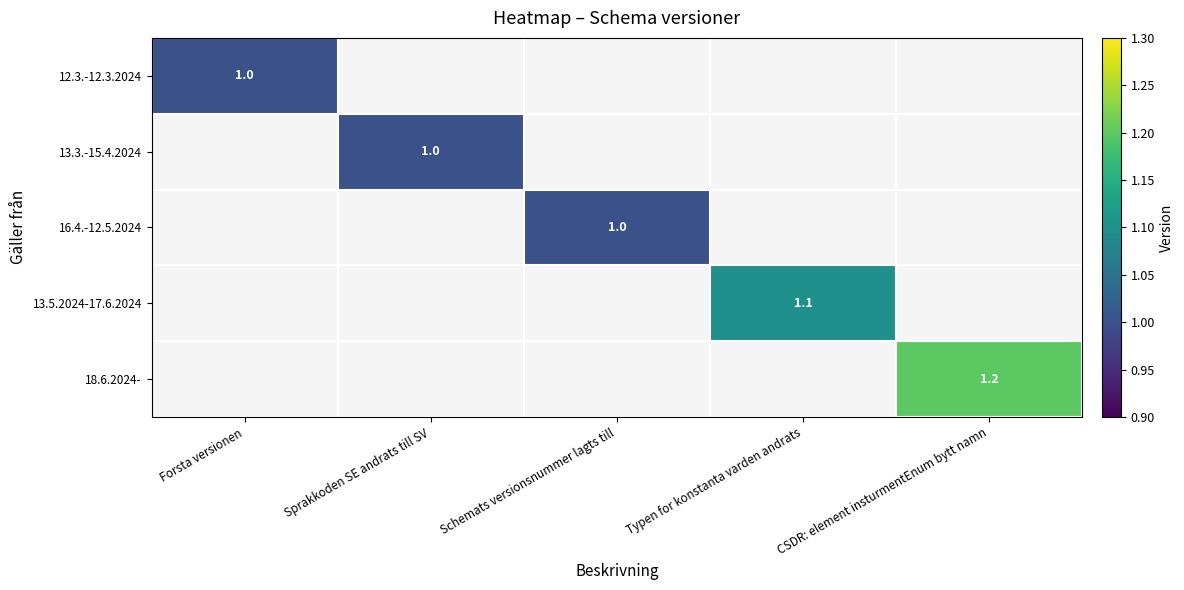

Is the value of 16.4.-12.5.2024 at CSDR: element insturmentEnum bytt namn greater than the value of 18.6.2024- at Forsta versionen?

No